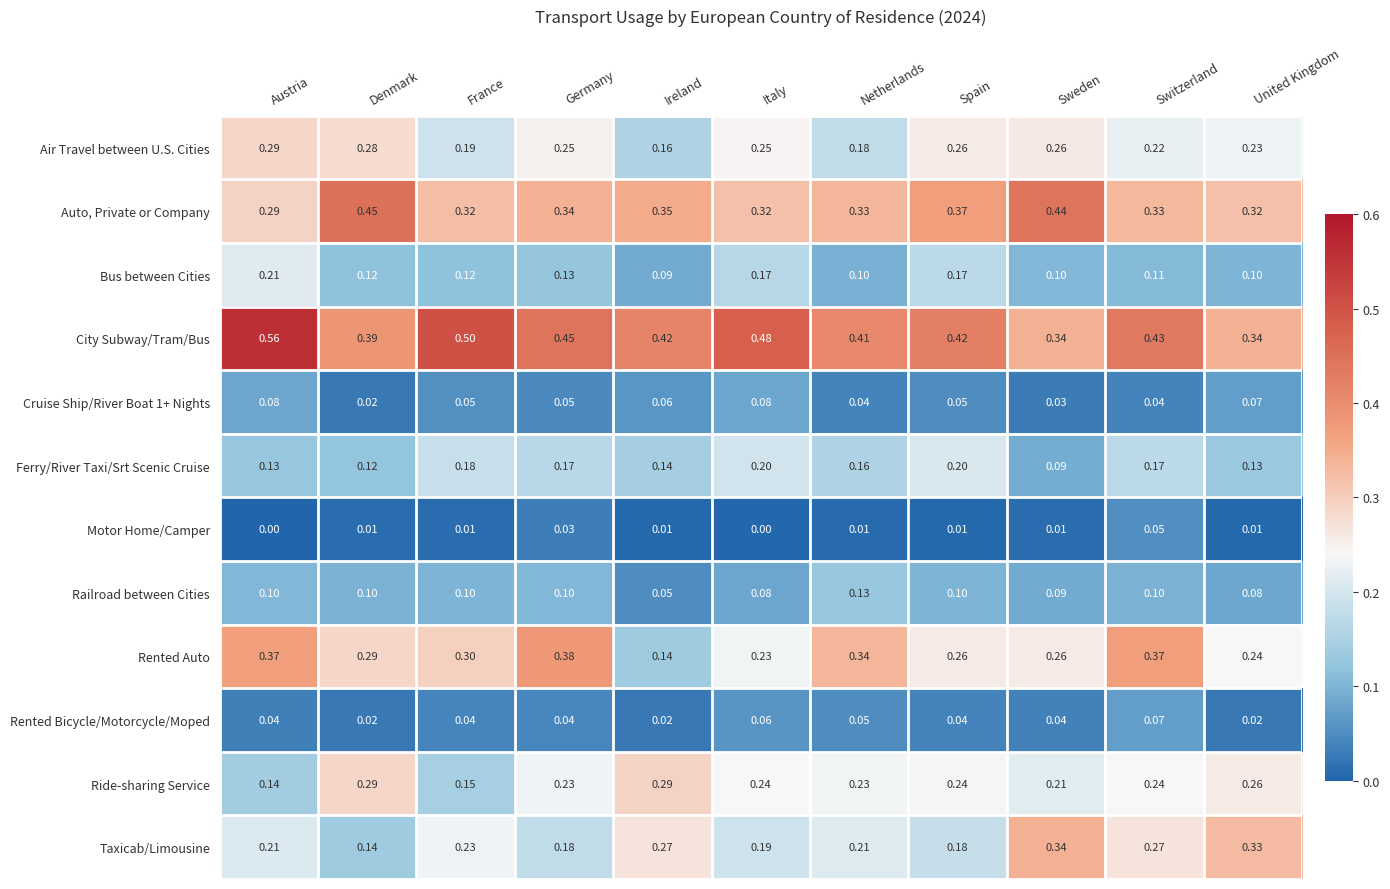

Which series has the largest range (max minus min)?

Rented Auto